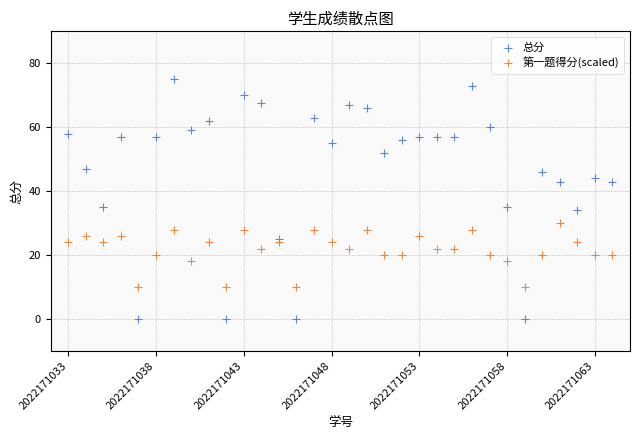

Which series contains the lowest Y value?

总分